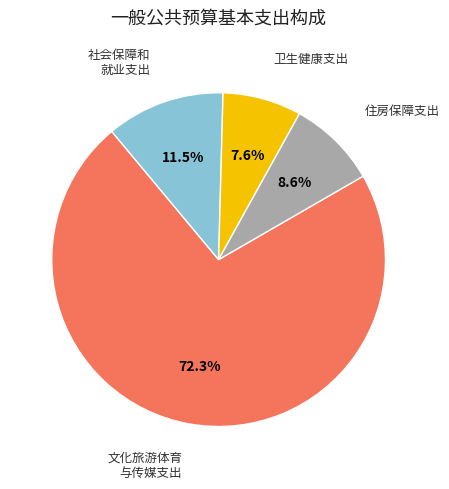

Does any single category account for the majority?

Yes